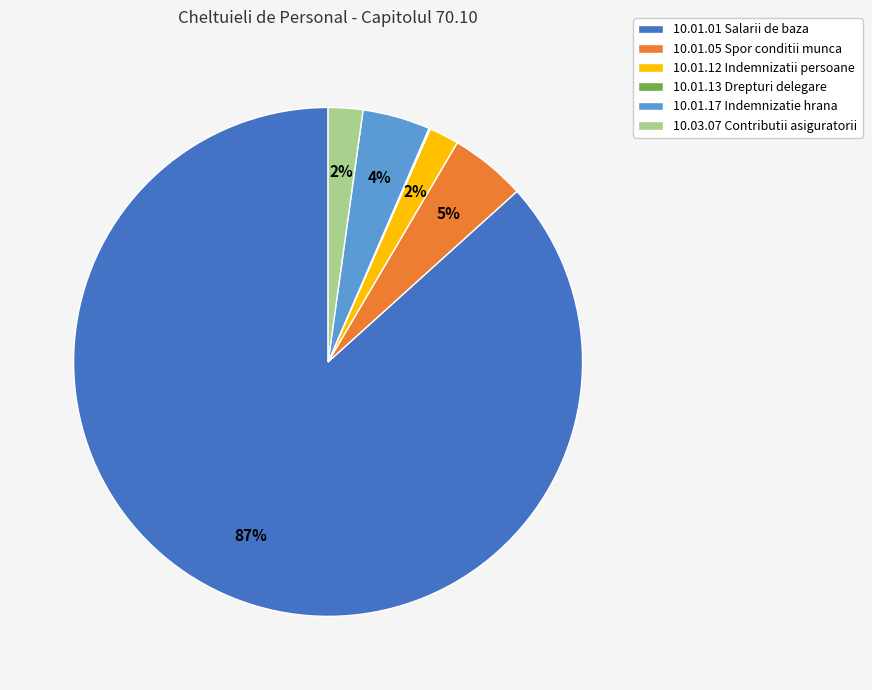

To the nearest percent, what is the difference between the largest and smallest slice percentages?

87%